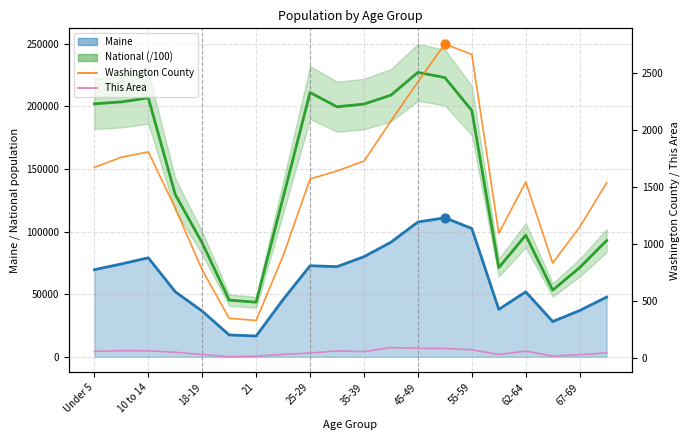

At how many categories does at least one series exceed 68496?

17